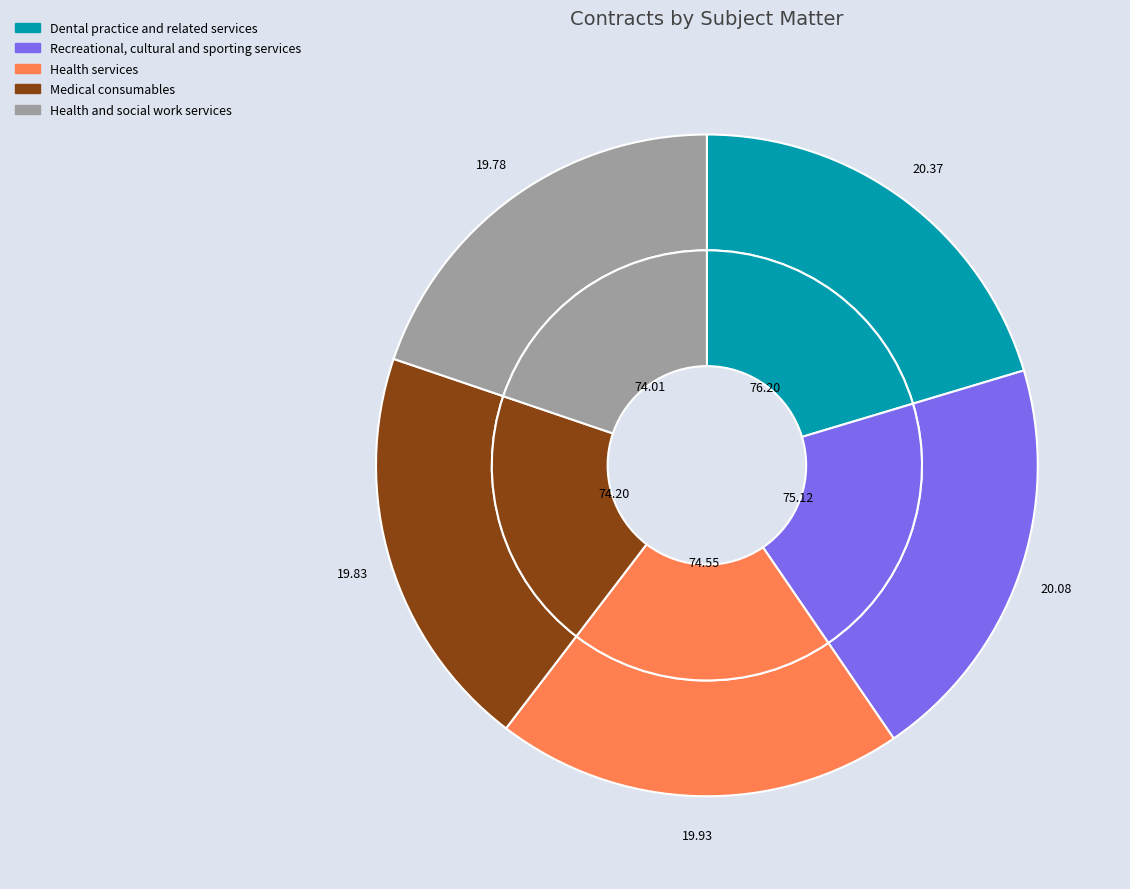

Is it true that Dental practice and related services is 15% of the pie?

False